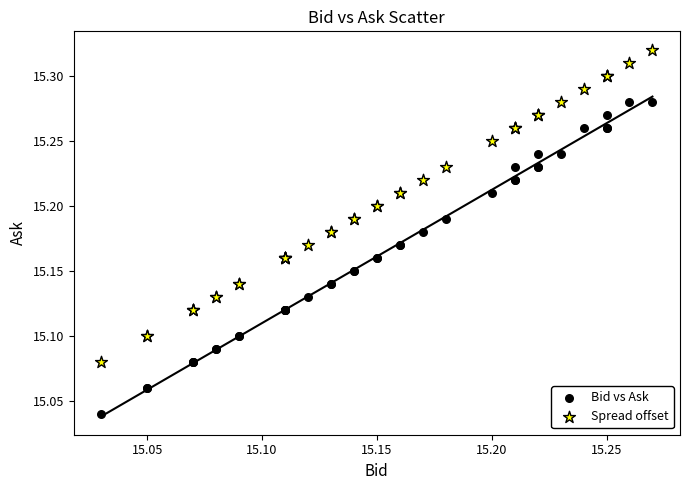

Which series contains the lowest Y value?

Bid vs Ask